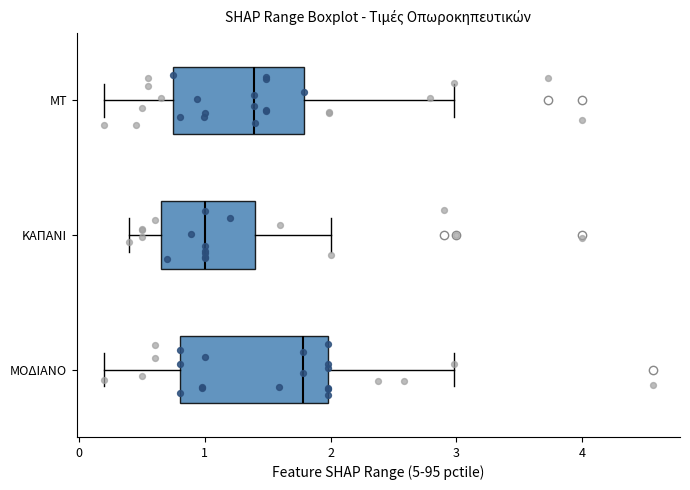

Reading bottom to top, transcribe this box plot: for each box, give where its median line is, the range the box spans, and where its two whiskers end, as read against the x-axis. The values are not printed on the chart, so give them approximately, as read against the axis.

ΜΟΔΙΑΝΟ: median 1.8, box 0.8 to 2.0, whiskers 0.2 to 3.0
ΚΑΠΑΝΙ: median 1.0, box 0.7 to 1.4, whiskers 0.4 to 2.0
ΜΤ: median 1.4, box 0.8 to 1.8, whiskers 0.2 to 3.0